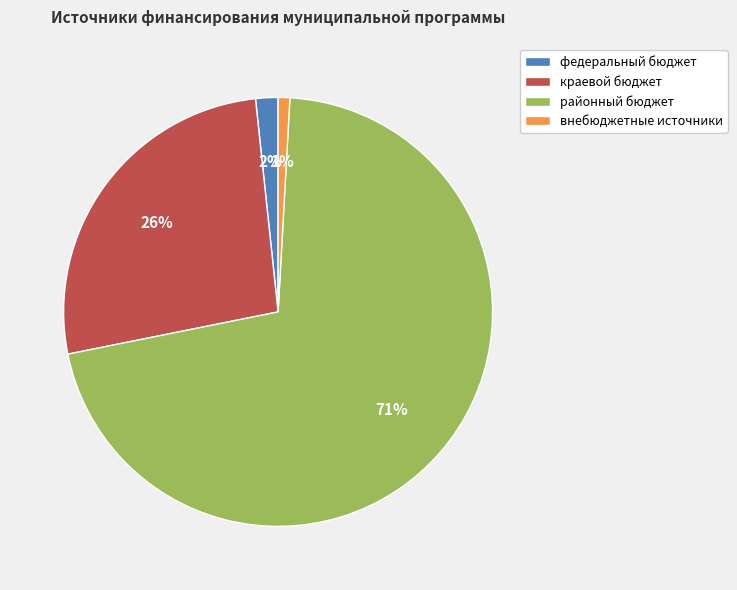

Is the sum of федеральный бюджет and внебюджетные источники greater than half?

No